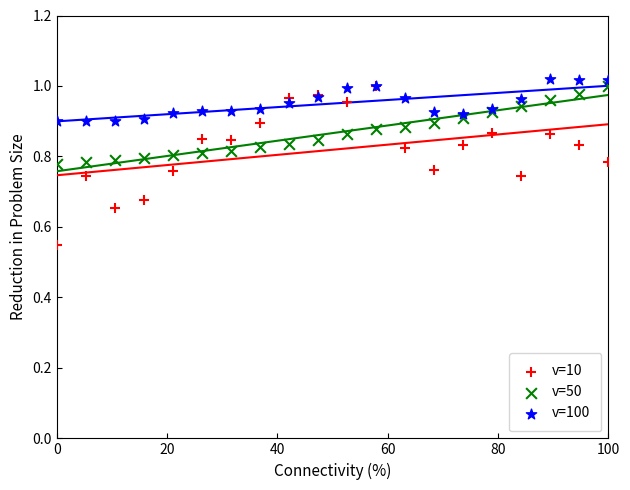

Which series reaches the maximum Y coordinate?

v=100